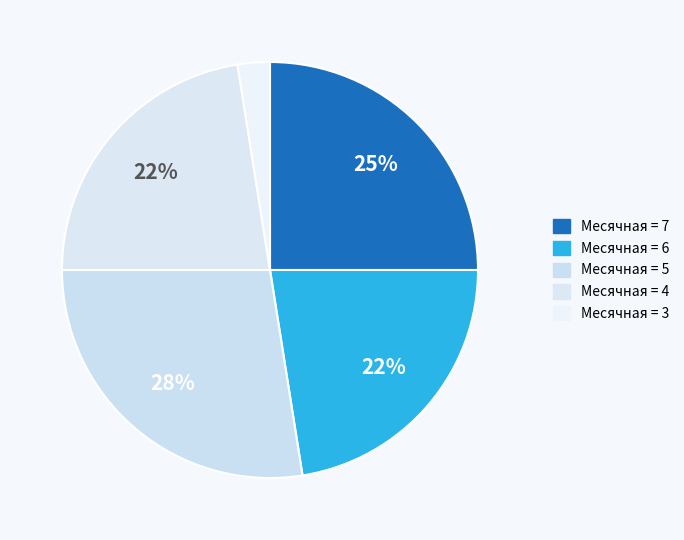

How many segments does this pie chart have?

5